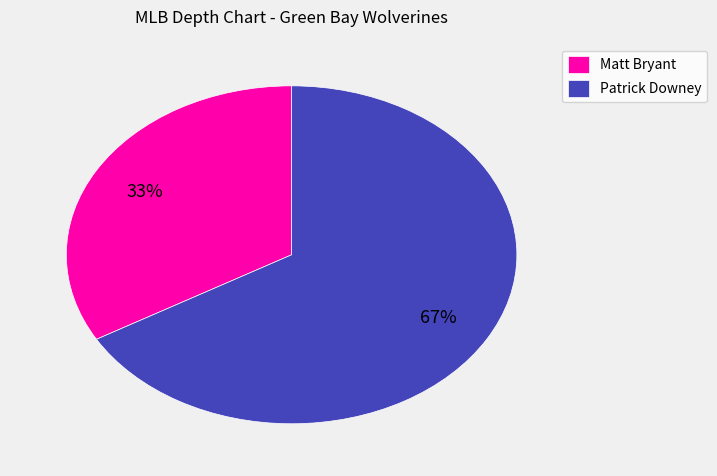

True or false: Matt Bryant accounts for 40% of the total.

False